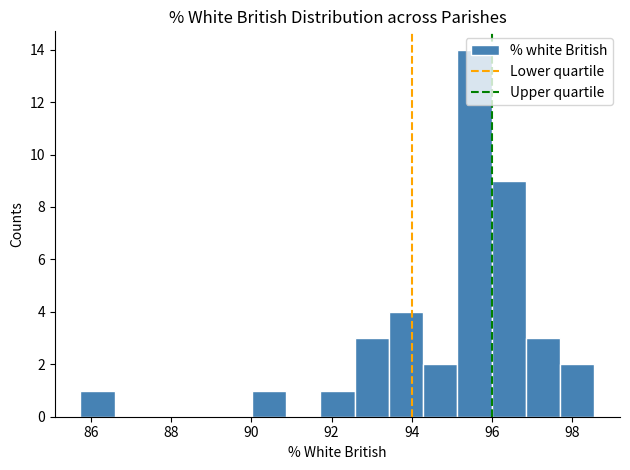

Which range on the x-axis has the tallest bar?

95.2 to 96.0